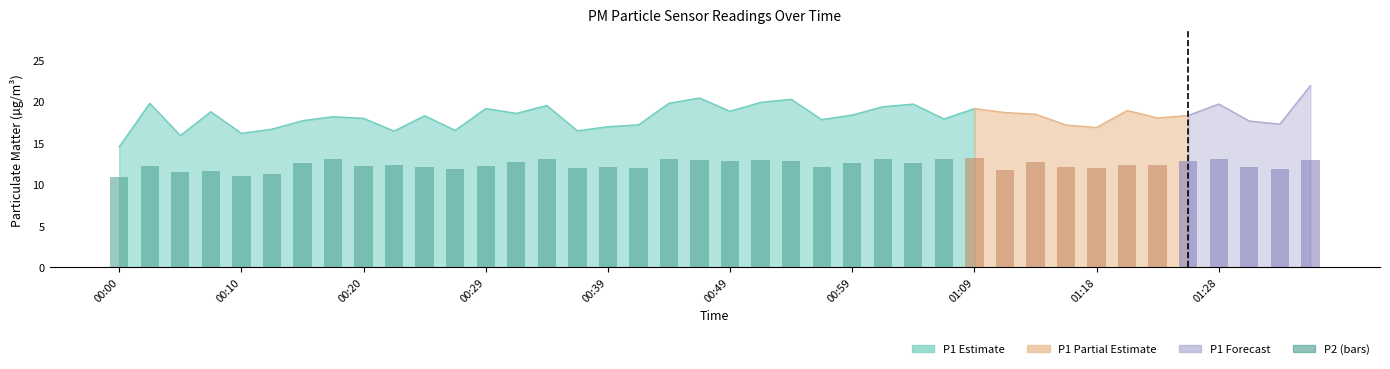

Which has a higher value, 10 or 01:28?

01:28